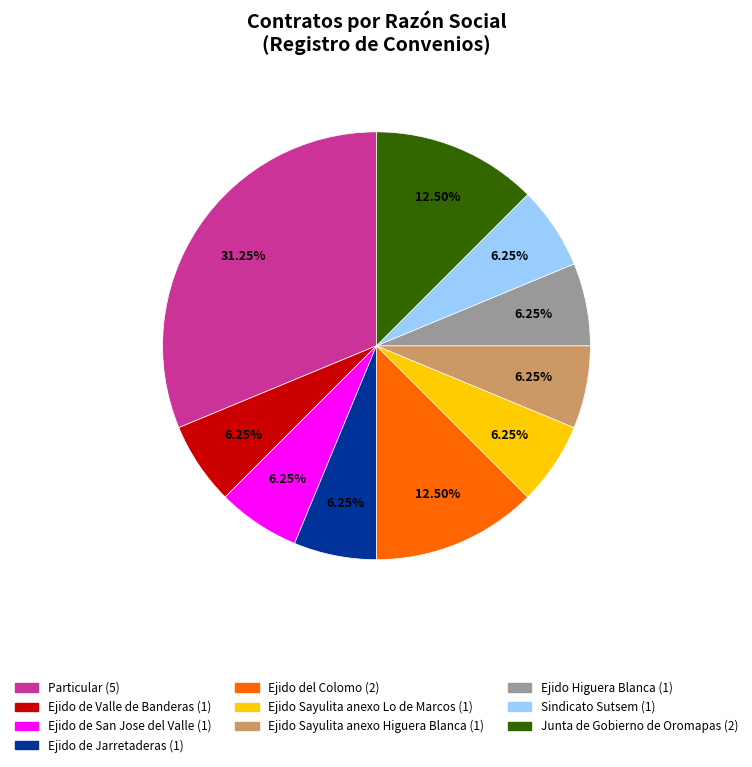

Does Particular represent more than half of the total?

No